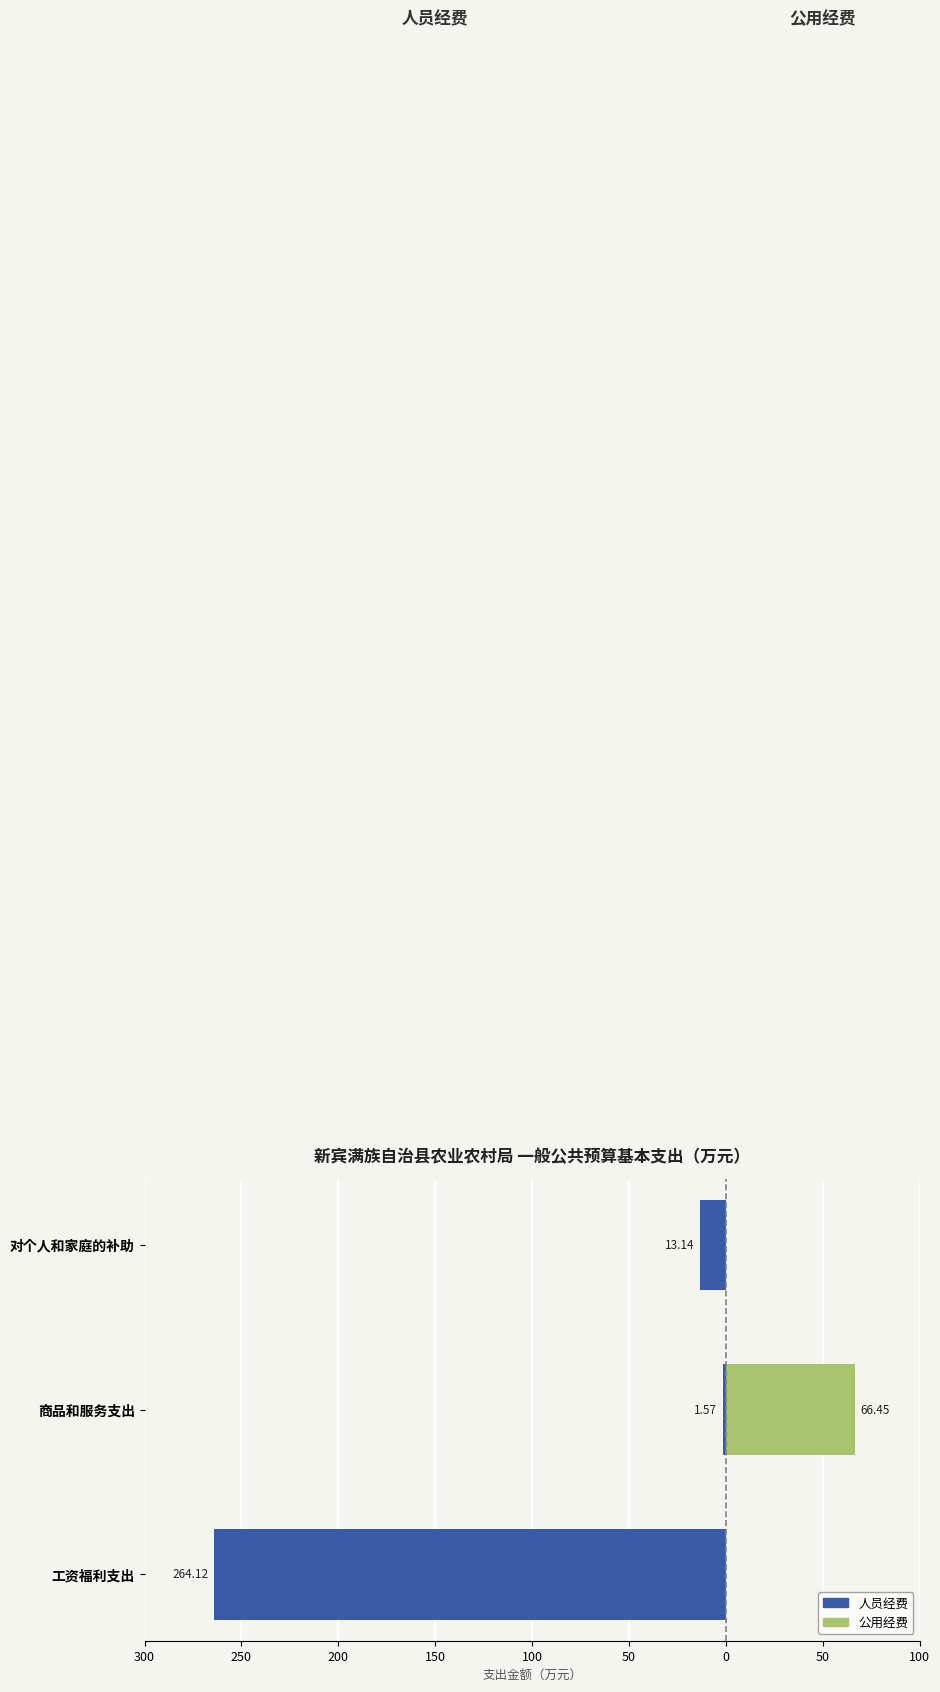

Between 工资福利支出 and 对个人和家庭的补助, which series saw the biggest shift?

人员经费